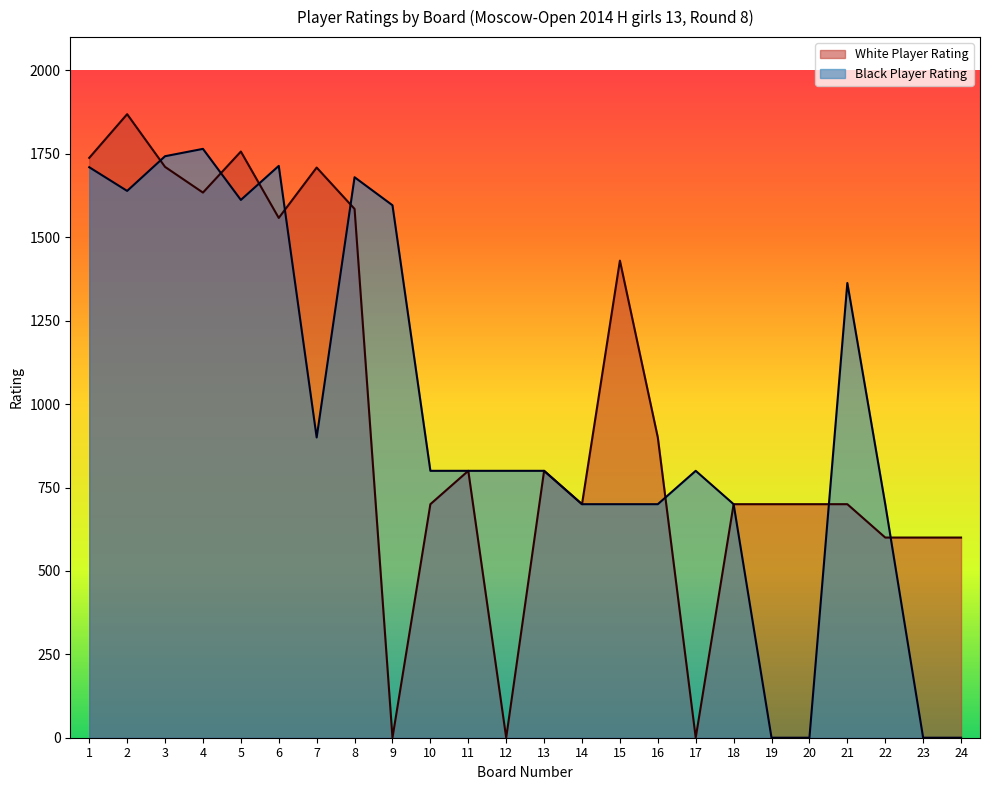

What is the difference between the Black Player Rating values at 13 and 6?

914